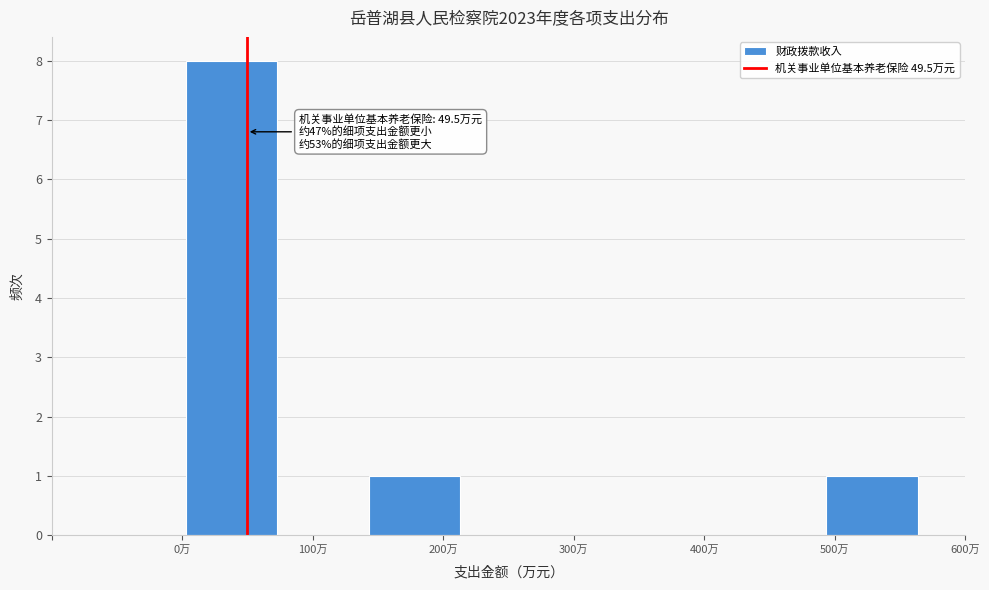

Which range on the x-axis has the tallest bar?

0 to 70